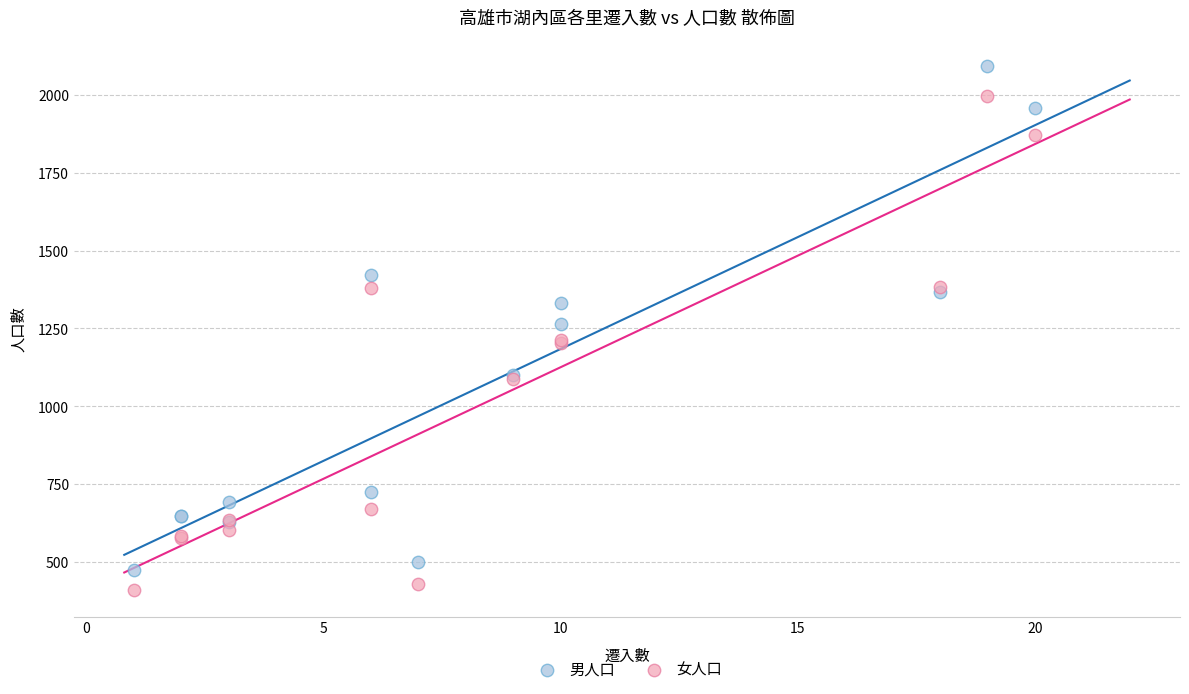

What is the X range (max minus min) for the scatter plot?

19